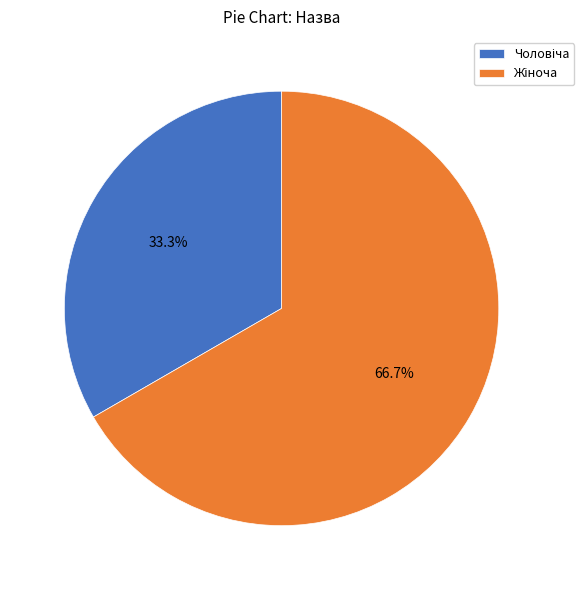

Is there any slice that represents more than half of the pie?

Yes